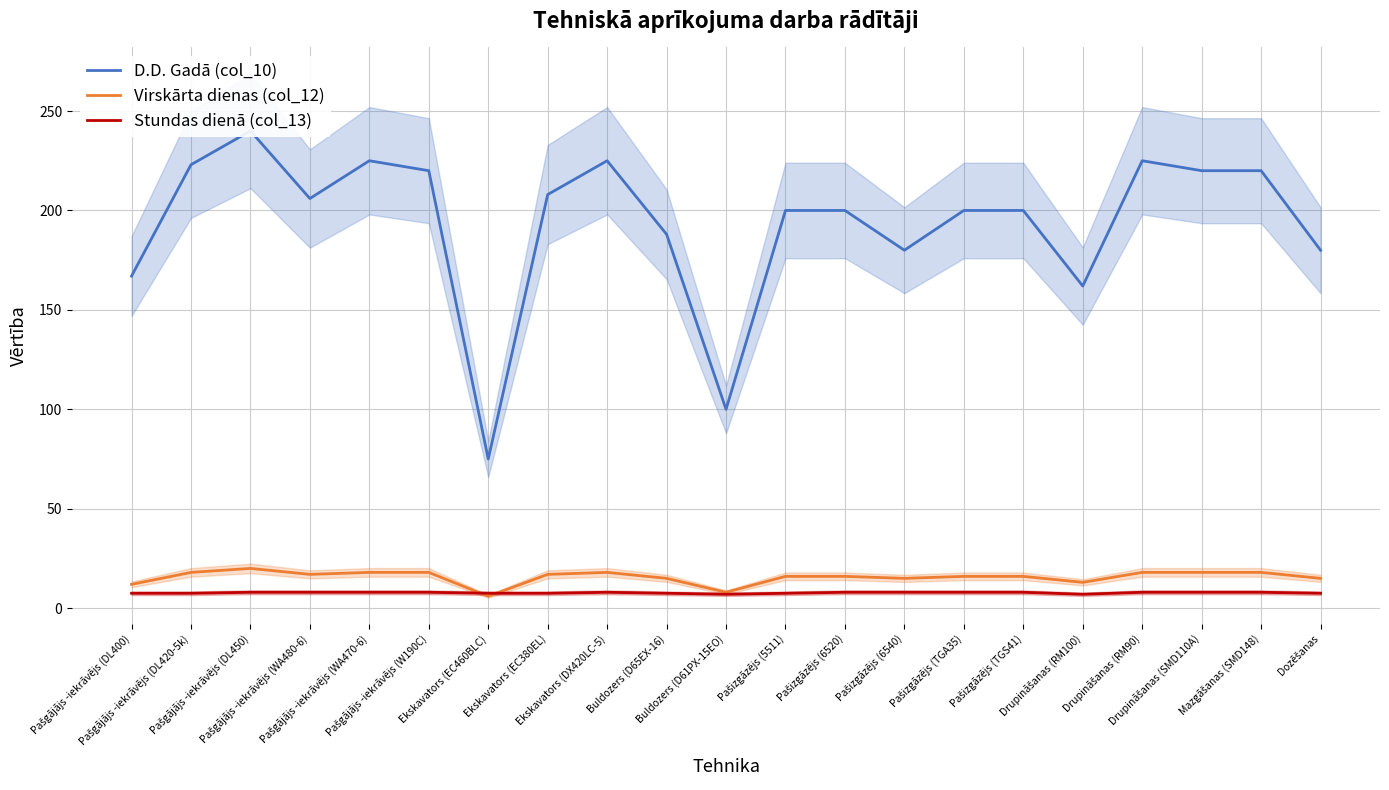

Reading right to left, extract all data points from this chart.

D.D. Gadā (col_10): 180.0	220.0	220.0	225.0	162.0	200.0	200.0	180.0	200.0	200.0	100.0	188.0	225.0	208.0	75.0	220.0	225.0	206.0	240.0	223.0	167.0
Virskārta dienas (col_12): 15.0	18.0	18.0	18.0	13.0	16.0	16.0	15.0	16.0	16.0	8.0	15.0	18.0	17.0	6.0	18.0	18.0	17.0	20.0	18.0	12.0
Stundas dienā (col_13): 7.5	8.0	8.0	8.0	7.0	8.0	8.0	8.0	8.0	7.5	7.0	7.5	8.0	7.5	7.5	8.0	8.0	8.0	8.0	7.5	7.5